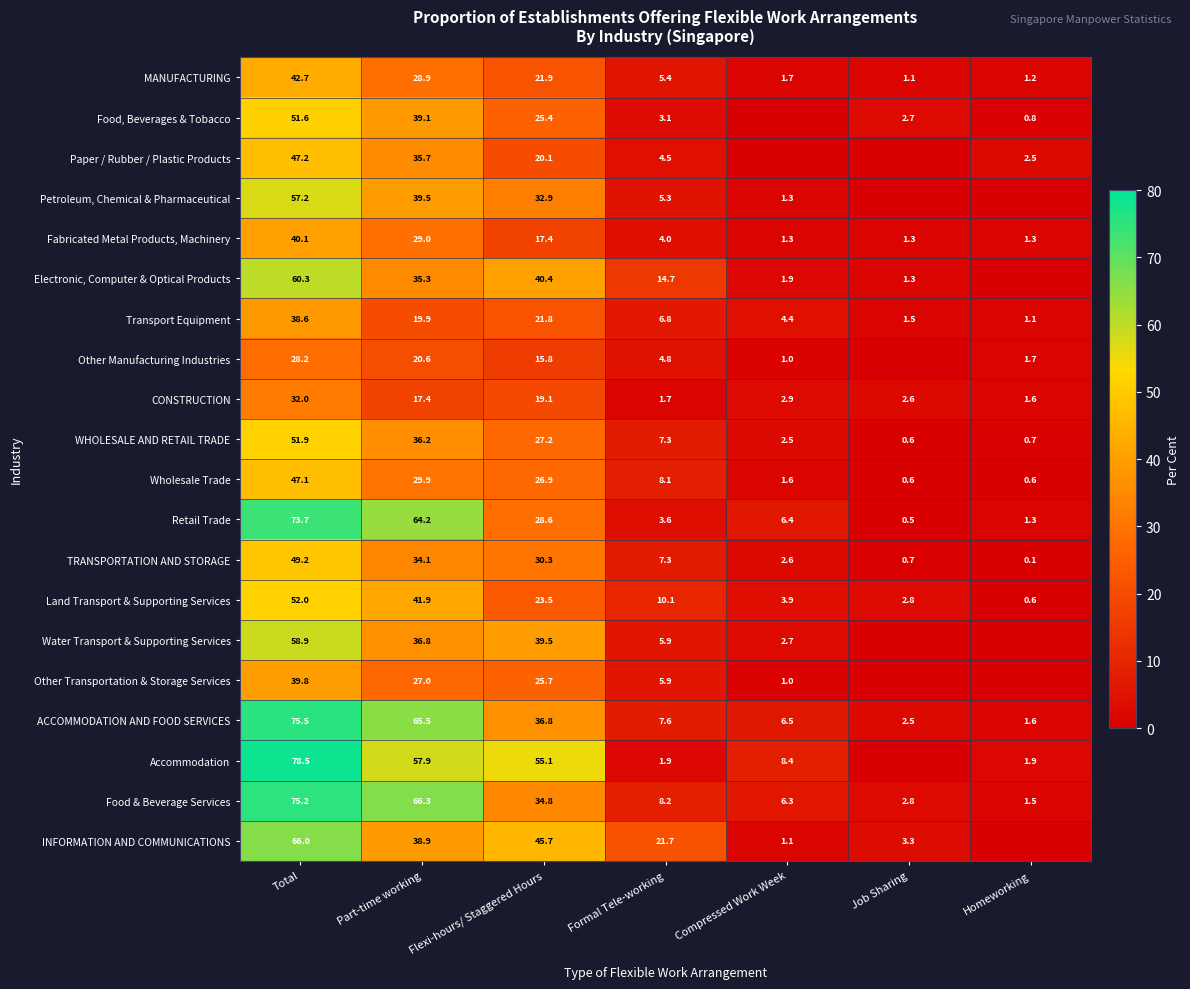

What is the difference between the maximum and minimum values in the Transport Equipment series?

37.5